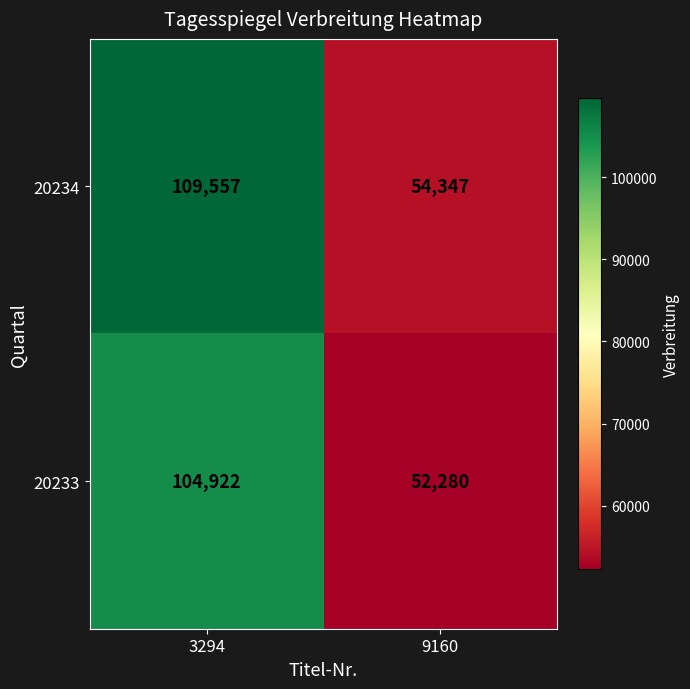

Reading right to left, transcribe all the data shown in this chart.

20234: 54347	109557
20233: 52280	104922